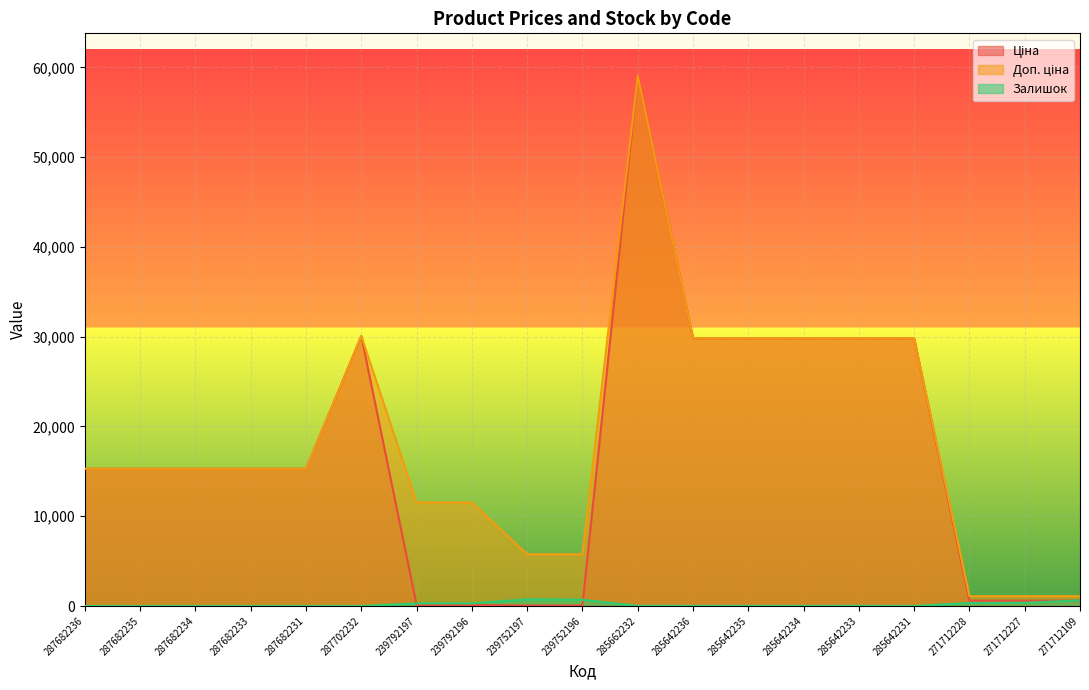

Reading right to left, transcribe all the data shown in this chart.

Ціна: 271712109=596.5	271712227=596.5	271712228=596.5	285642231=29819.2	285642233=29819.2	285642234=29819.2	285642235=29819.2	285642236=29819.2	285662232=59075.7	239752196=57.7	239752197=57.7	239792196=115.4	239792197=115.4	287702232=30077.8	287682231=15288.0	287682233=15288.0	287682234=15288.0	287682235=15288.0	287682236=15288.0
Доп. ціна: 271712109=1093.7	271712227=1093.7	271712228=1093.7	285642231=29819.2	285642233=29819.2	285642234=29819.2	285642235=29819.2	285642236=29819.2	285662232=59075.7	239752196=5769.0	239752197=5769.0	239792196=11537.0	239792197=11537.0	287702232=30077.8	287682231=15288.0	287682233=15288.0	287682234=15288.0	287682235=15288.0	287682236=15288.0
Залишок: 271712109=622.0	271712227=359.0	271712228=333.0	285642231=5.0	285642233=14.0	285642234=8.0	285642235=10.0	285642236=12.0	285662232=13.0	239752196=698.0	239752197=745.0	239792196=290.0	239792197=289.0	287702232=0.0	287682231=0.0	287682233=0.0	287682234=0.0	287682235=0.0	287682236=0.0